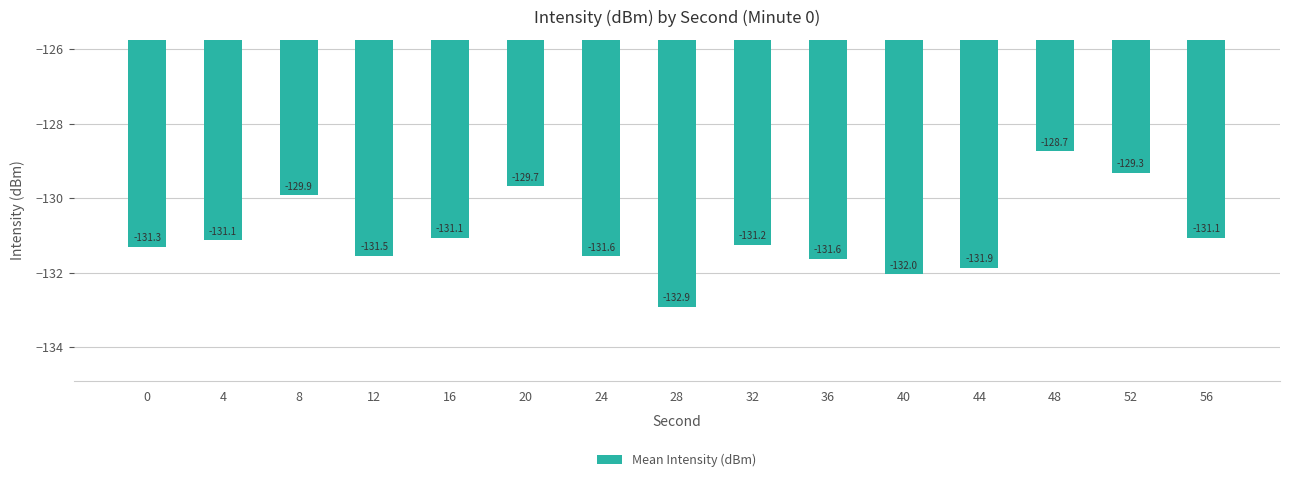

Where is the data nearest to the value -130?

8